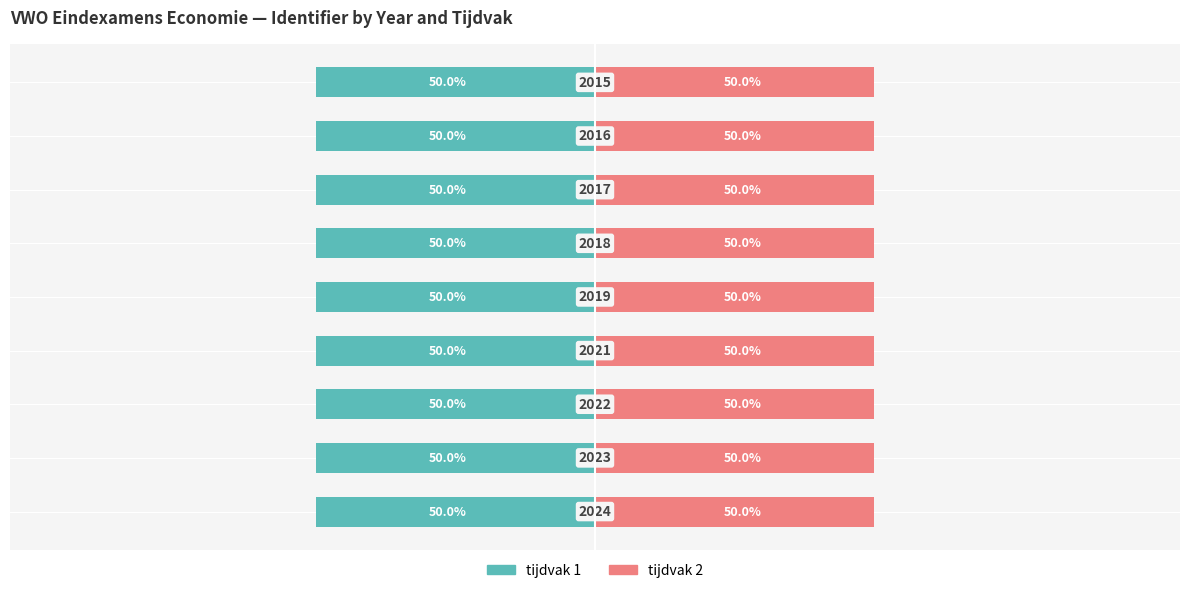

What are all the series names shown in the legend?

tijdvak 1, tijdvak 2